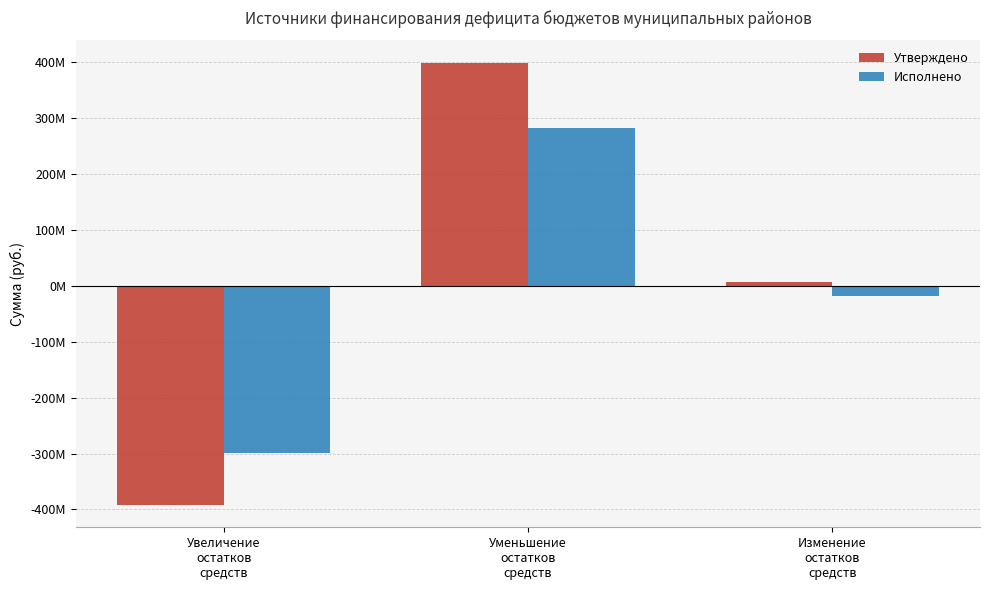

Which series has the largest range (max minus min)?

Утверждено